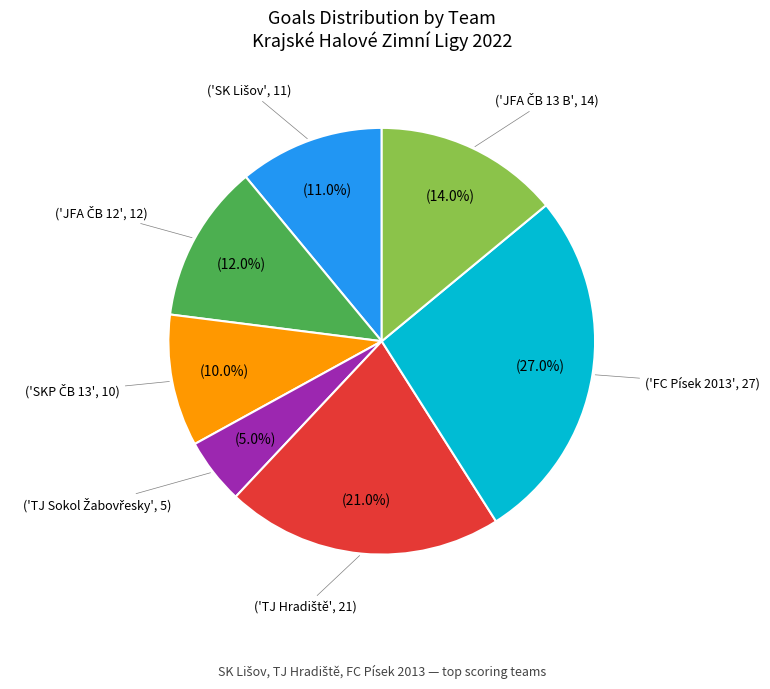

Is there any slice that represents more than half of the pie?

No